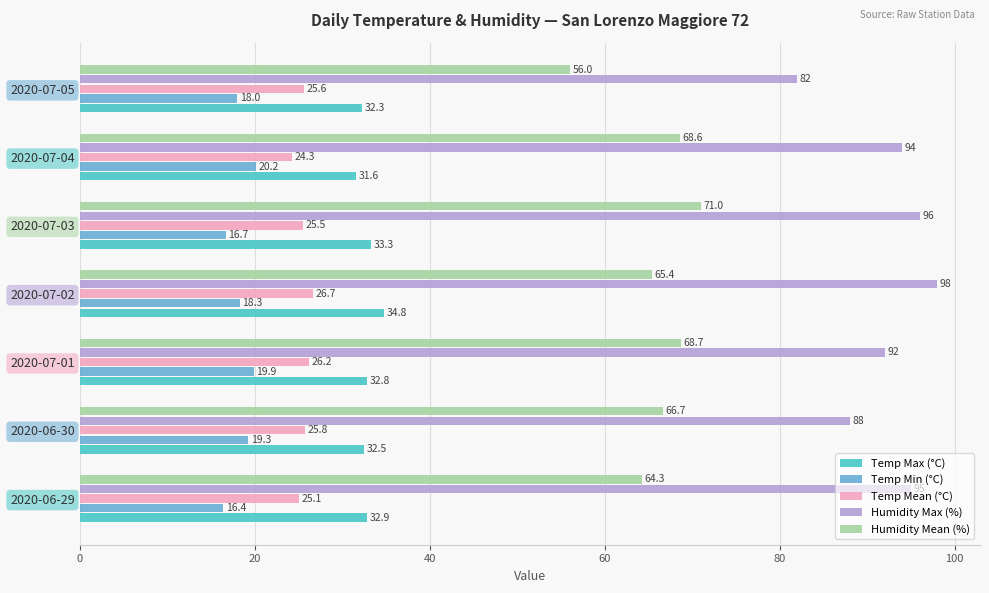

The value of Temp Mean (°C) at 2020-06-30 is 25.8. True or false?

True